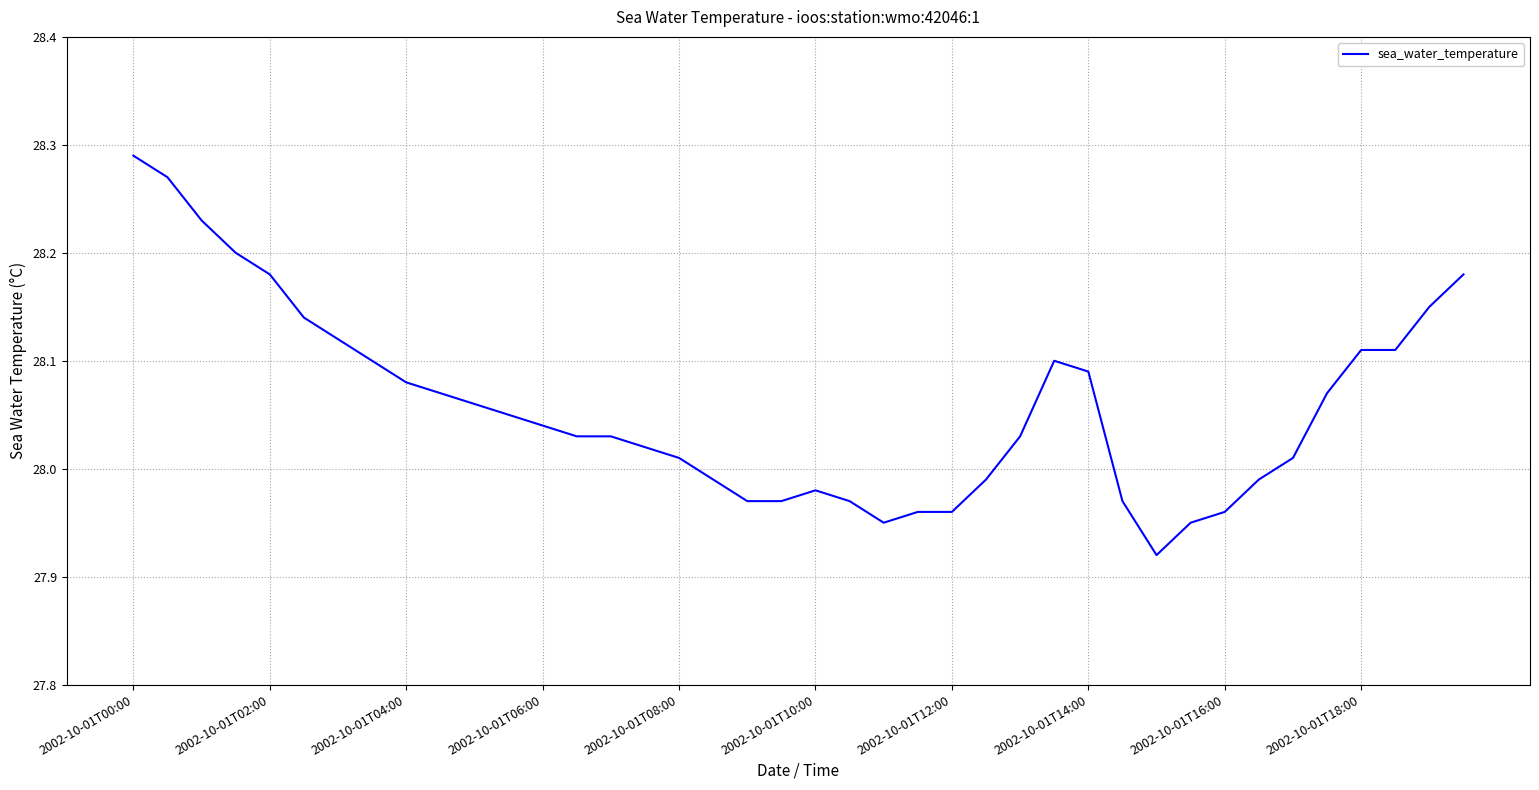

Is this an area chart (filled region under the line)?

No